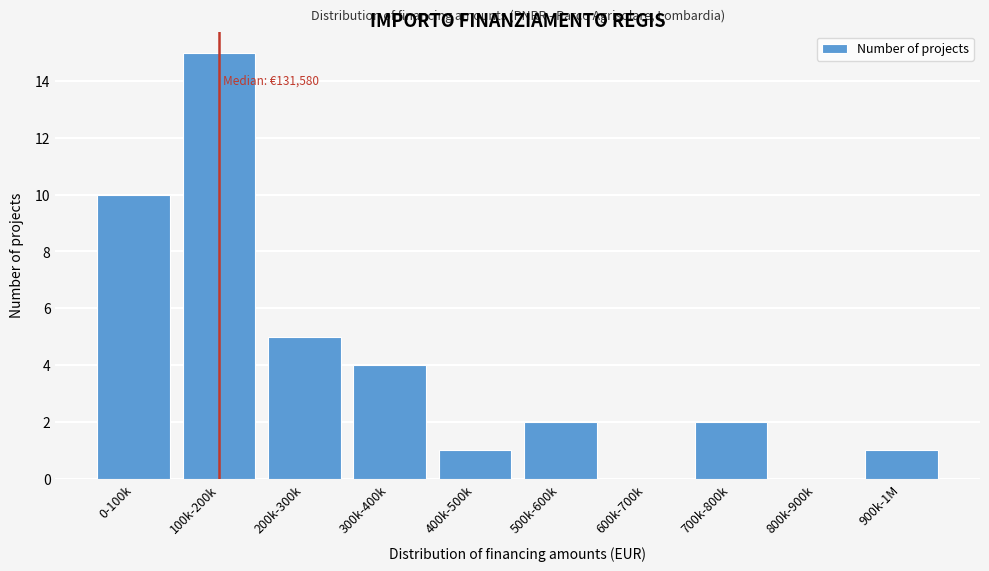

Reading left to right, extract all data points from this chart.

0-100k=10	100k-200k=15	200k-300k=5	300k-400k=4	400k-500k=1	500k-600k=2	600k-700k=0	700k-800k=2	800k-900k=0	900k-1M=1